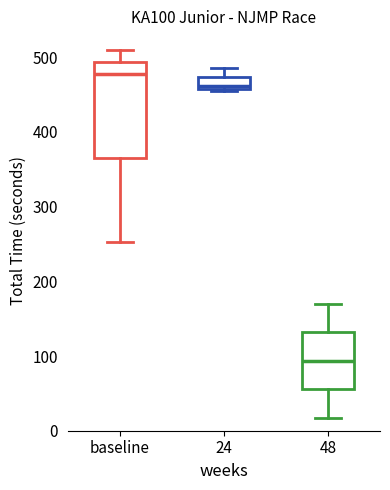

Reading left to right, read every box against the y-axis: the position of its median line, the range the box covers, and the ends of its whiskers. The values are not printed on the chart, so give them approximately, as read against the axis.

baseline: median 480, box 370 to 490, whiskers 250 to 510
24: median 460 (just above the box's lower edge), box 460 to 470, whiskers 450 to 490
48: median 90, box 60 to 130, whiskers 20 to 170